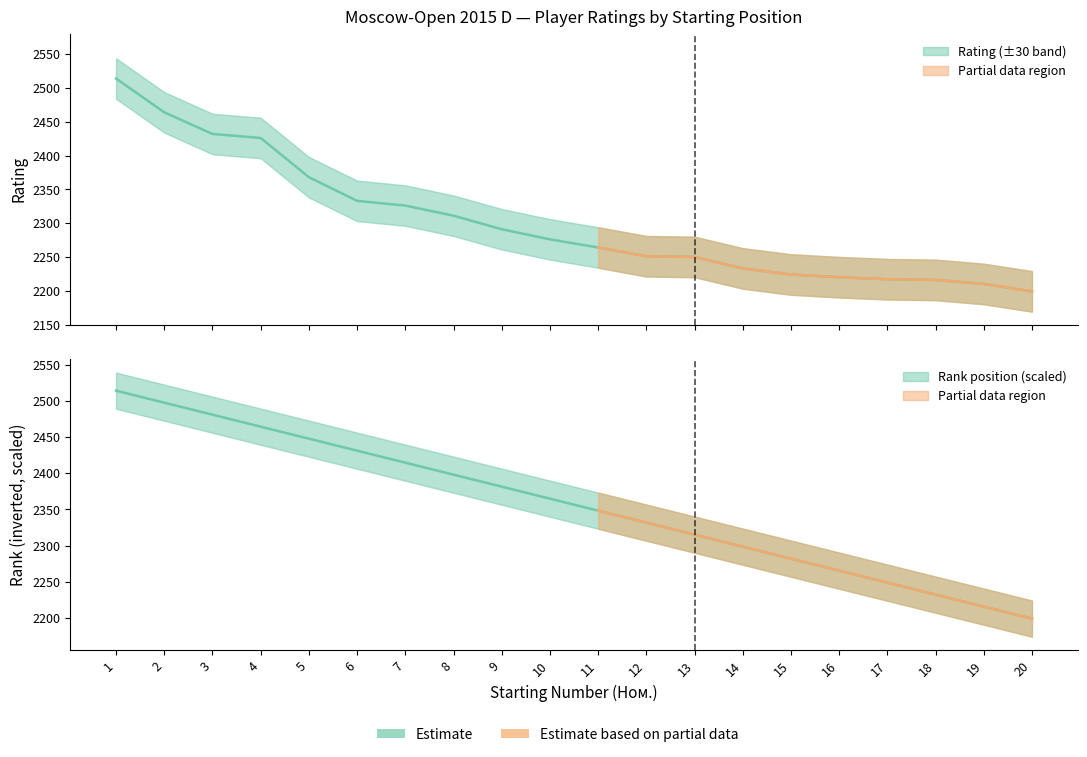

True or false: Rating and Rank intersect in this chart.

False